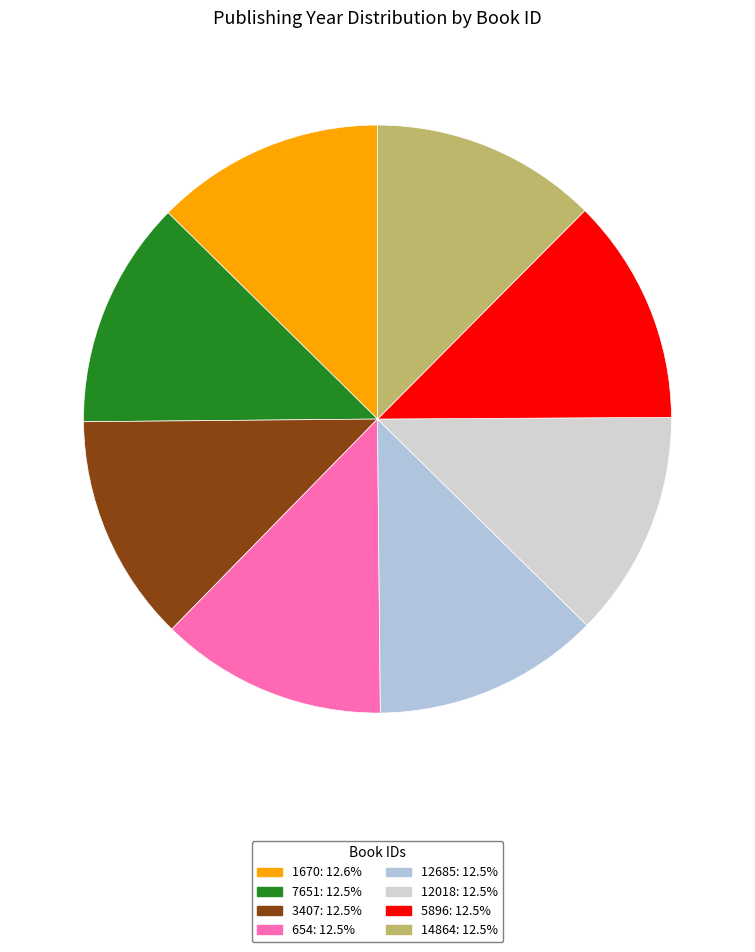

Does 654 account for over 50% of the chart?

No